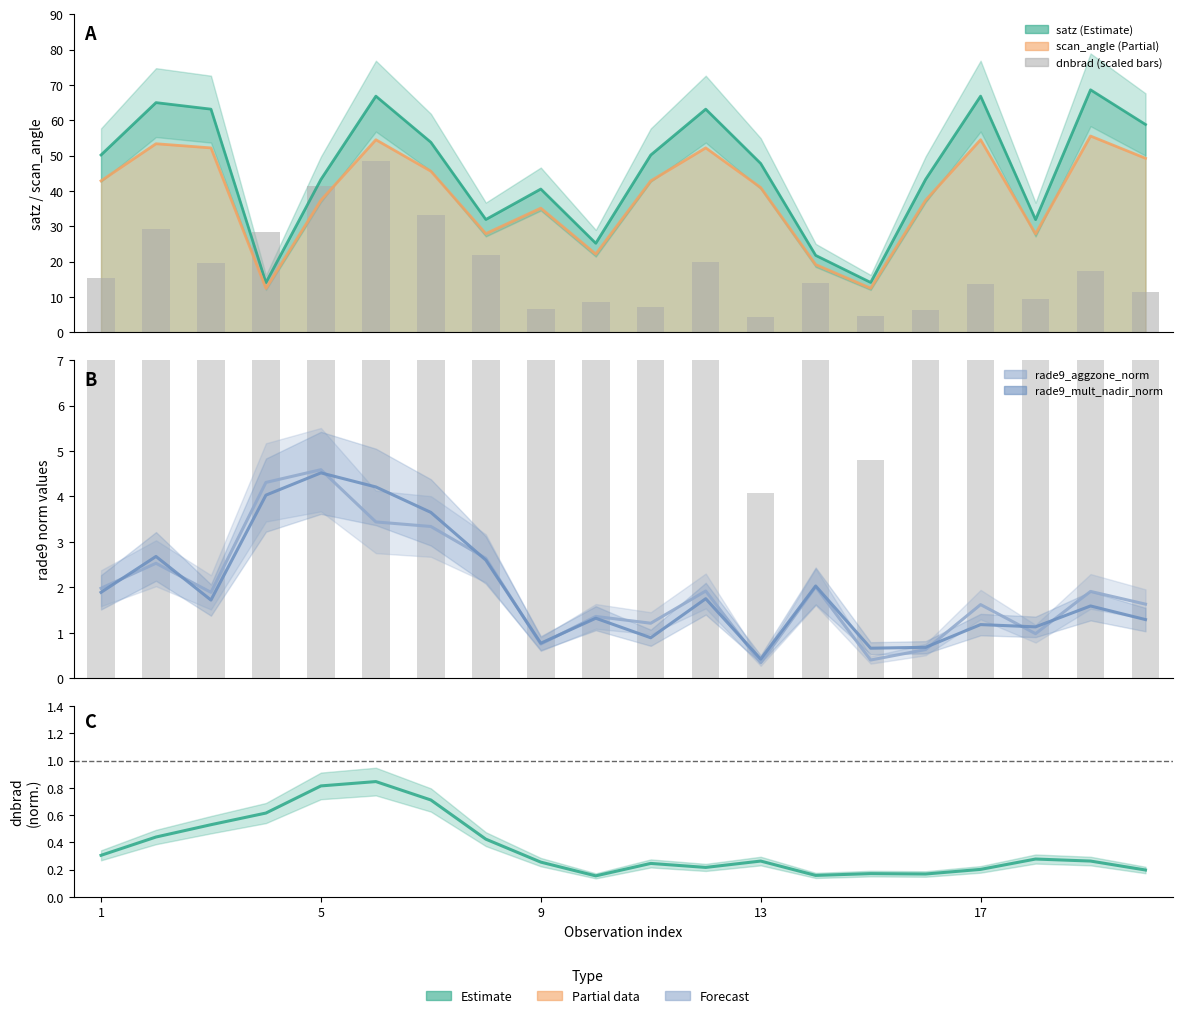

How many distinct data groups are displayed?

4